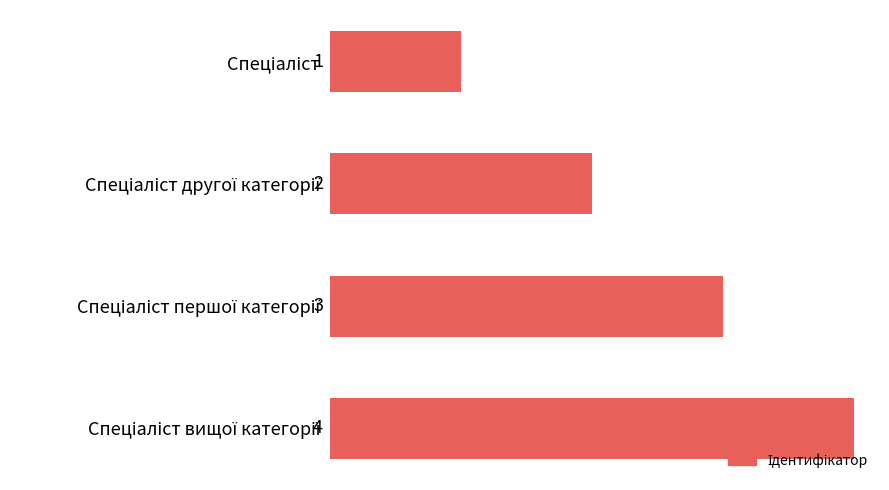

Does the chart contain stacked bars?

No